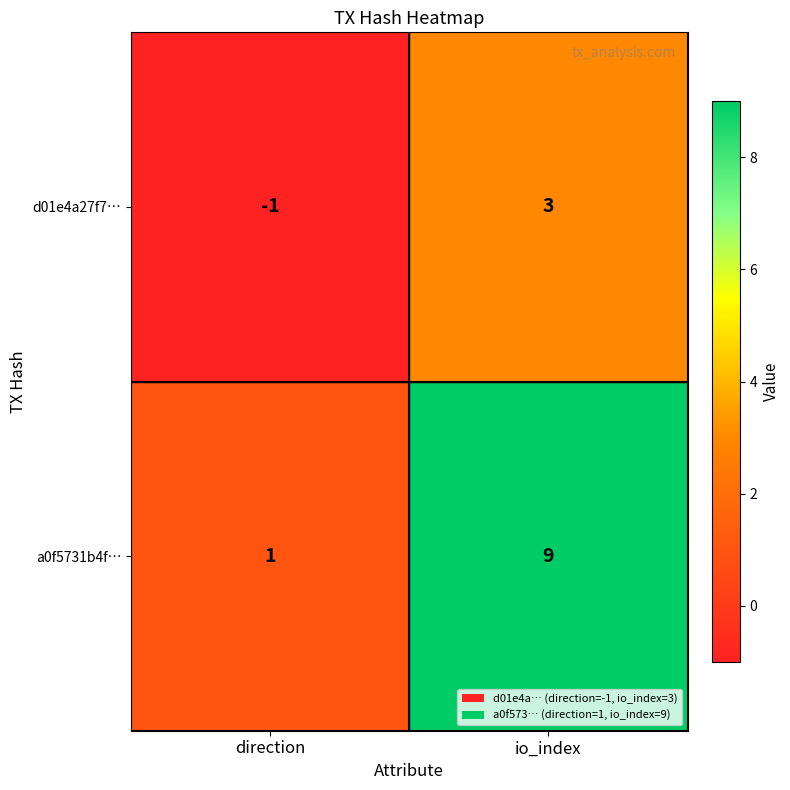

At how many categories does at least one series exceed 0?

2